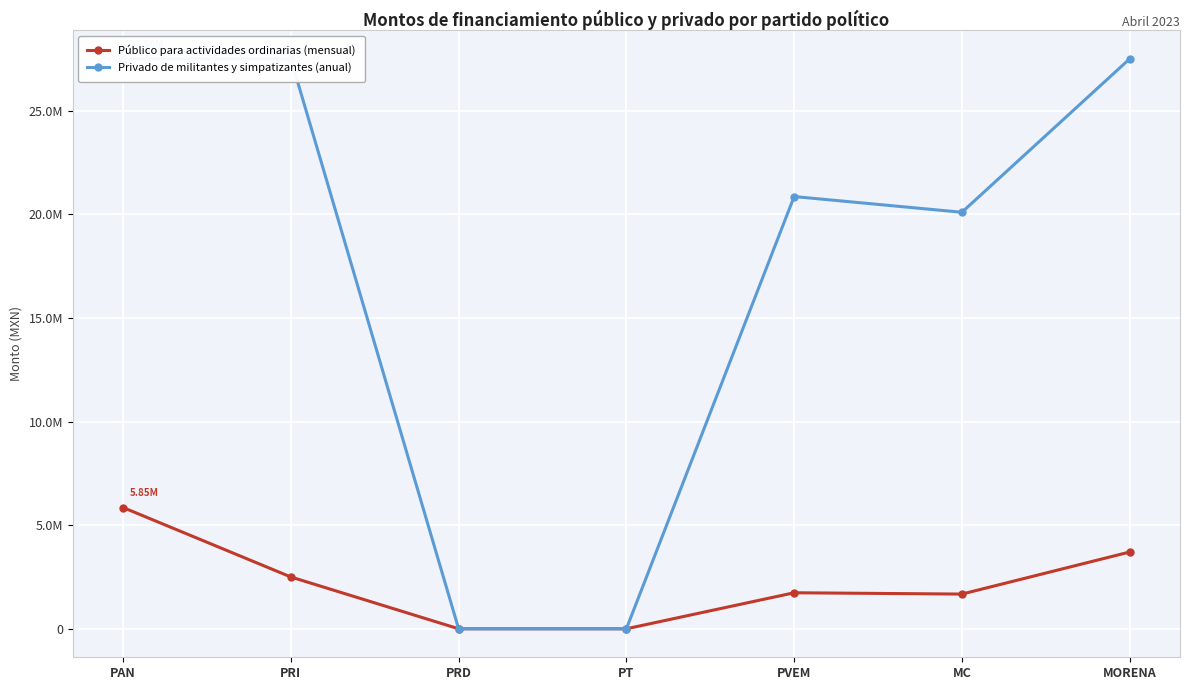

What is the average value of the Privado de militantes y simpatizantes (anual) series?

17639223.8